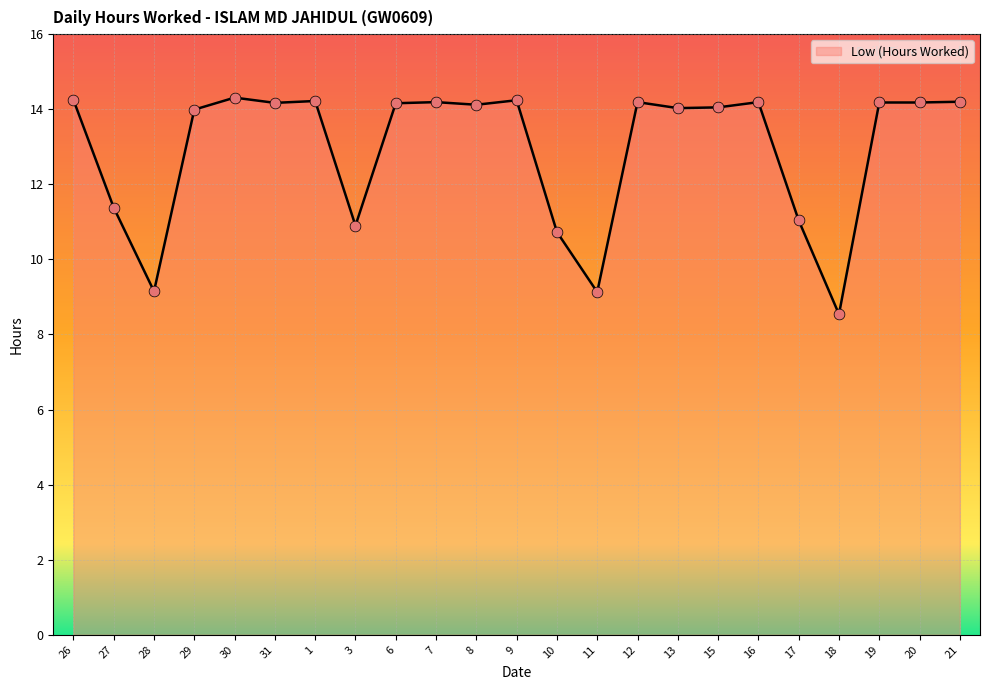

Approximately how many times larger is the value at 6 compared to 9?

1.0